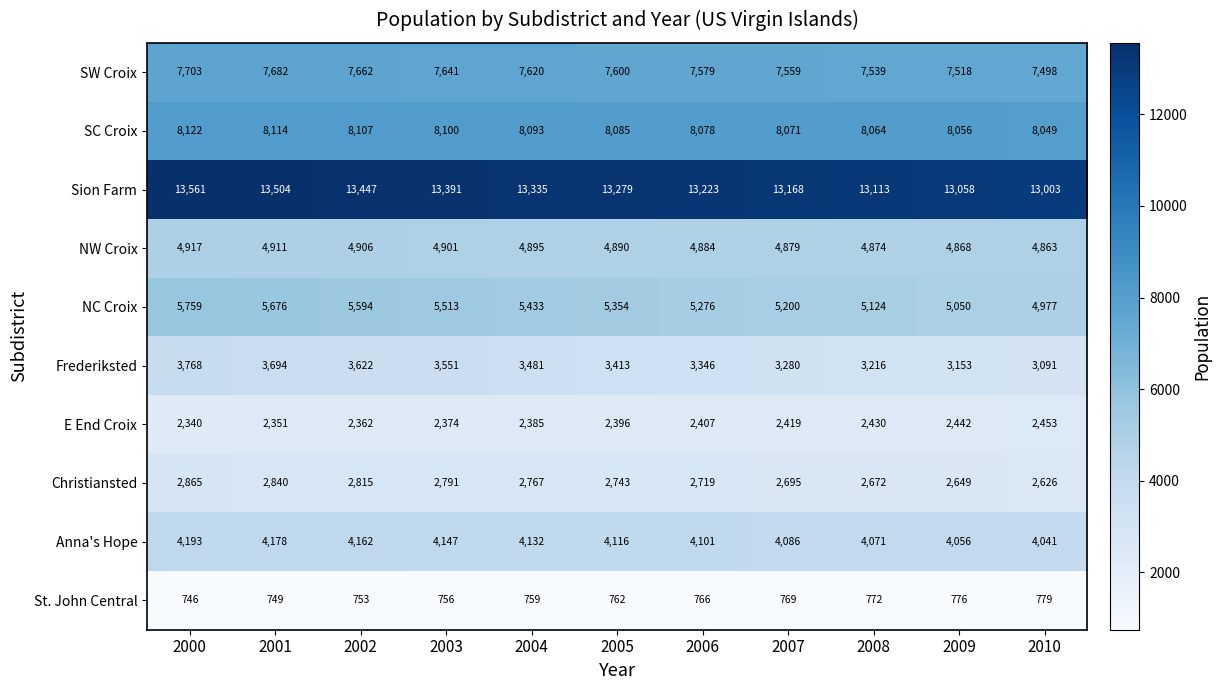

How many distinct data groups are displayed?

10